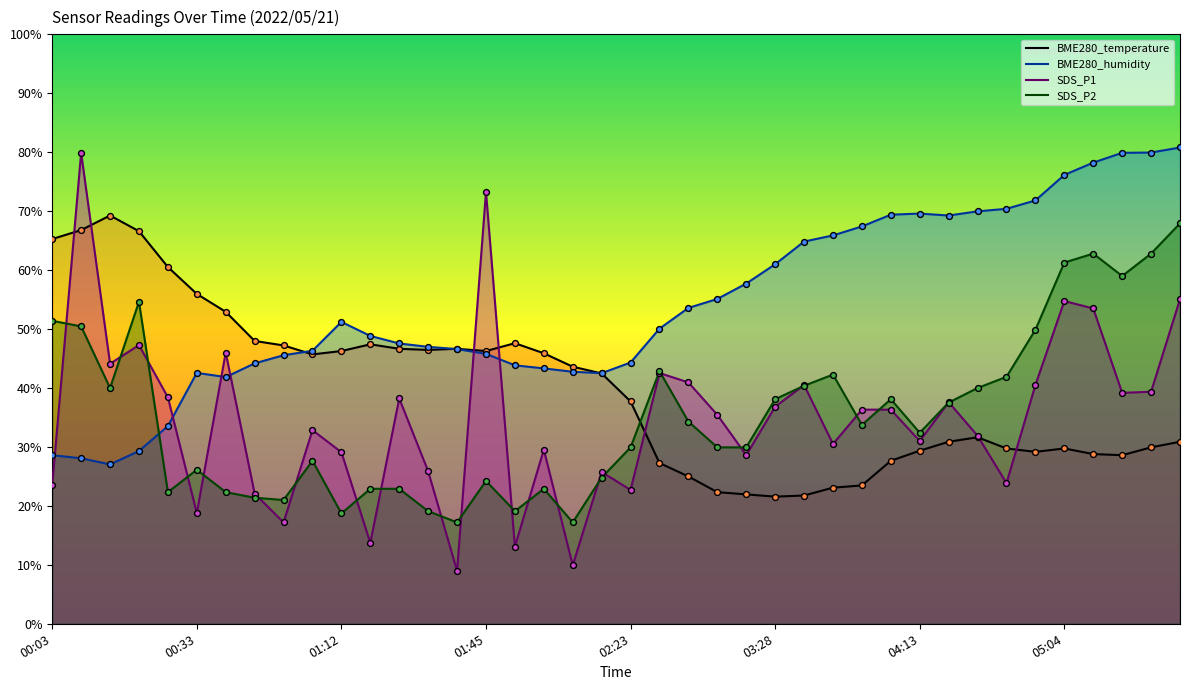

Which series has the widest spread of Y values?

SDS_P1